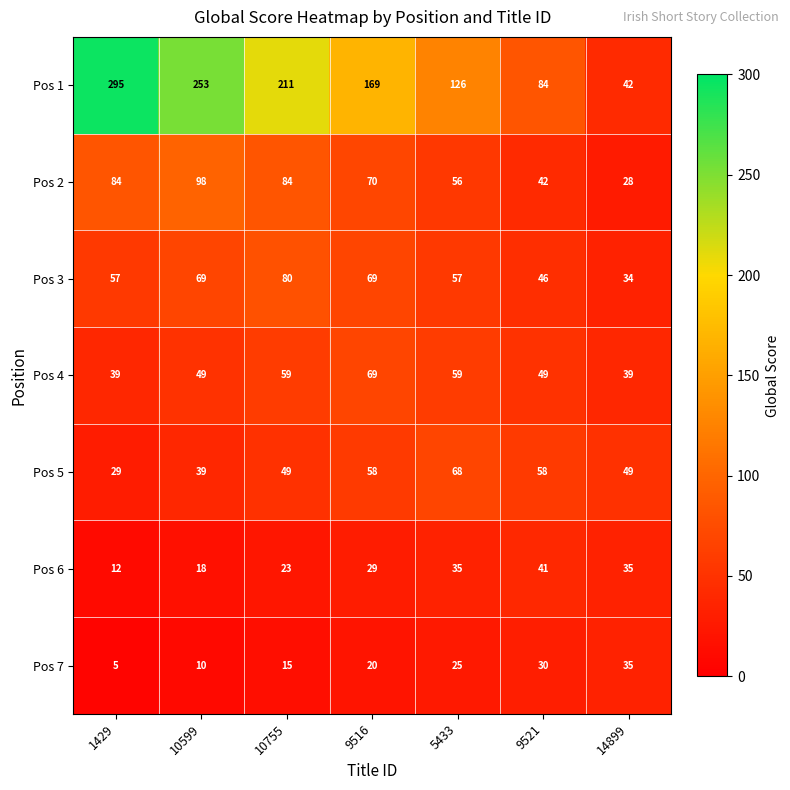

List the series in order of their peak value, highest first.

Pos 1, Pos 2, Pos 3, Pos 4, Pos 5, Pos 6, Pos 7